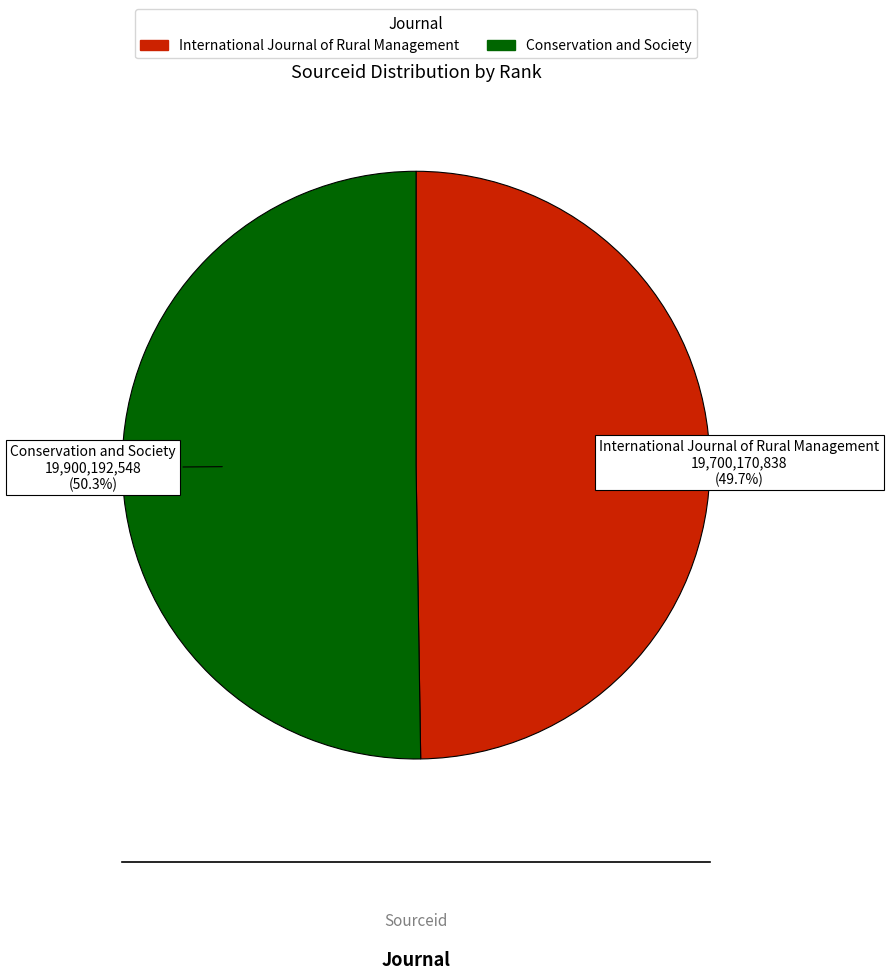

Does International Journal of Rural Management account for over 50% of the chart?

No